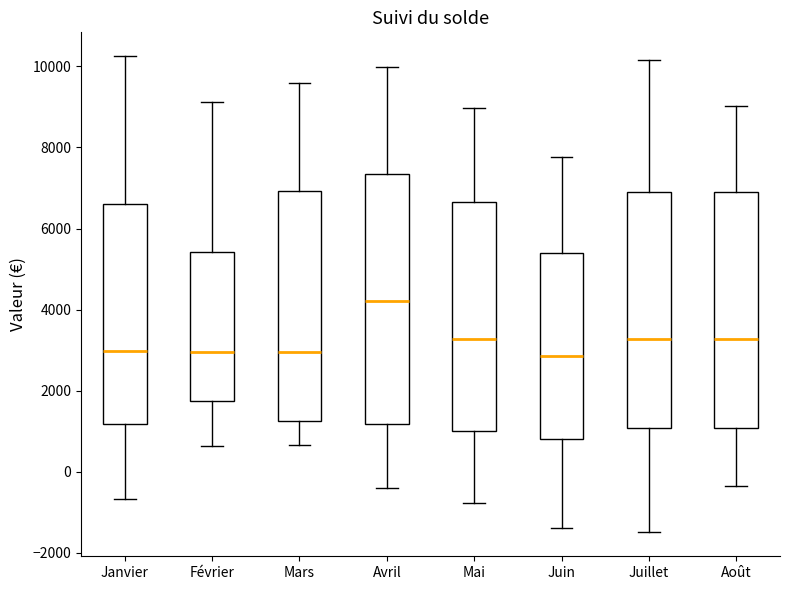

Reading left to right, transcribe this box plot: for each box, give where its median line is, the range the box spans, and where its two whiskers end, as read against the y-axis. The values are not printed on the chart, so give them approximately, as read against the axis.

Janvier: median 3000, box 1200 to 6600, whiskers -600 to 10200
Février: median 3000, box 1800 to 5400, whiskers 600 to 9200
Mars: median 3000, box 1200 to 7000, whiskers 600 to 9600
Avril: median 4200, box 1200 to 7400, whiskers -400 to 10000
Mai: median 3200, box 1000 to 6600, whiskers -800 to 9000
Juin: median 2800, box 800 to 5400, whiskers -1400 to 7800
Juillet: median 3200, box 1000 to 6800, whiskers -1400 to 10200
Août: median 3200, box 1000 to 6800, whiskers -400 to 9000